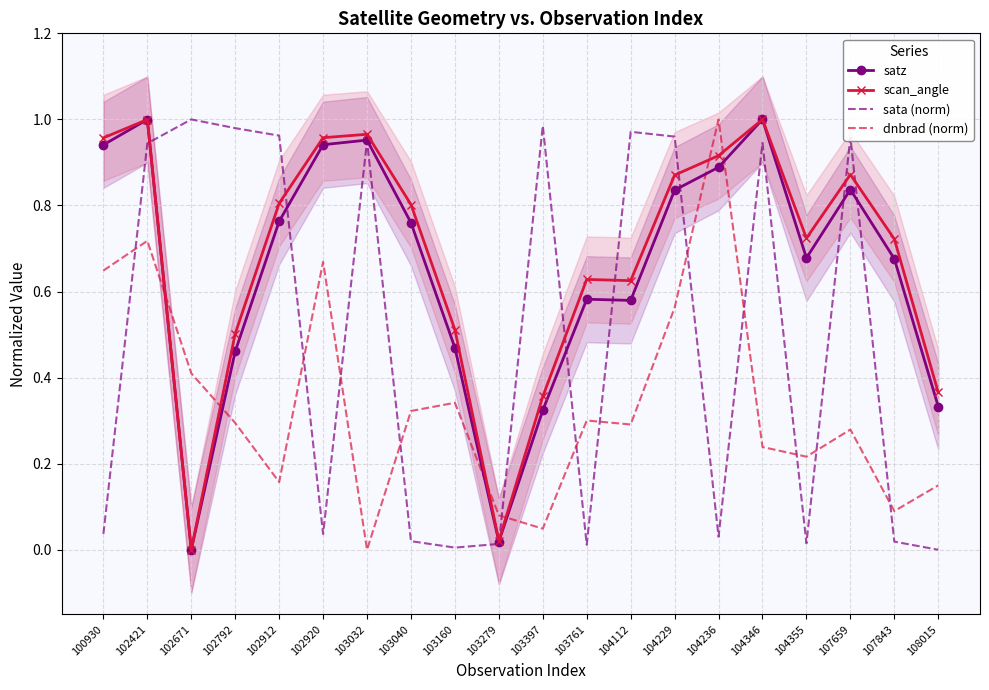

Does the chart have visible grid lines?

Yes